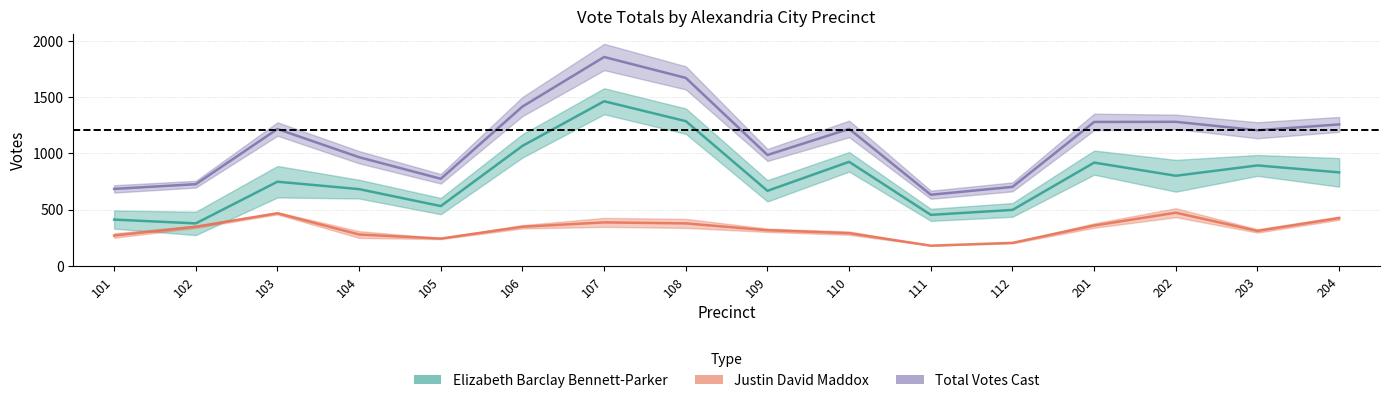

Rank the series by their average value, from lowest to highest.

Justin David Maddox, Elizabeth Barclay Bennett-Parker, Total Votes Cast